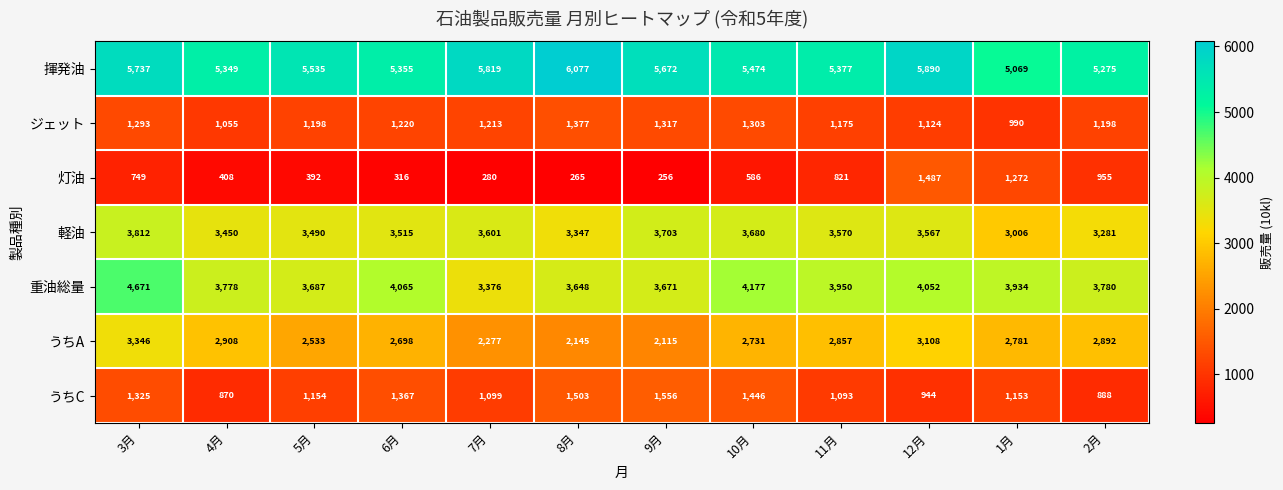

What is the total value across all series at 2月?

18269